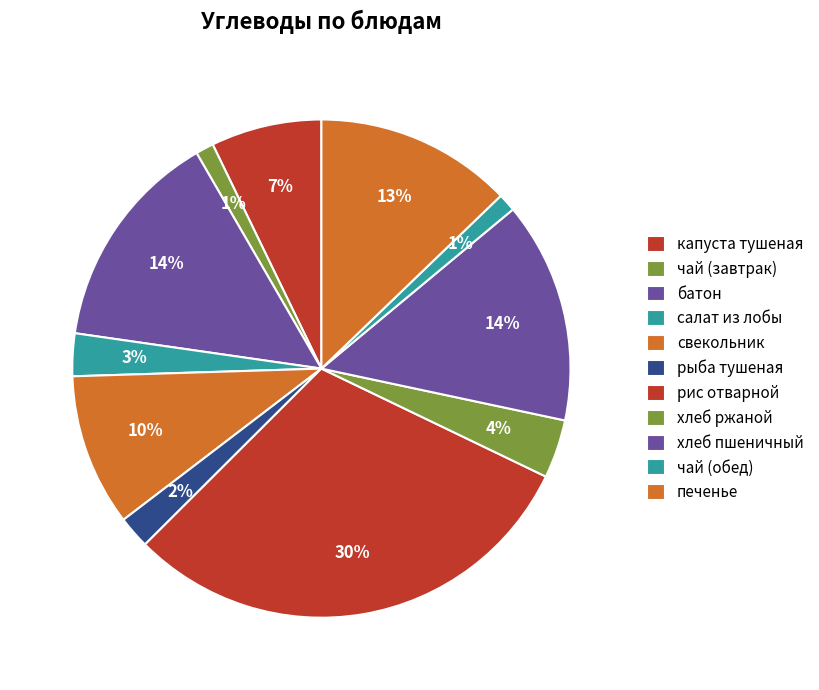

What percentage is NOT represented by батон?

85.6%